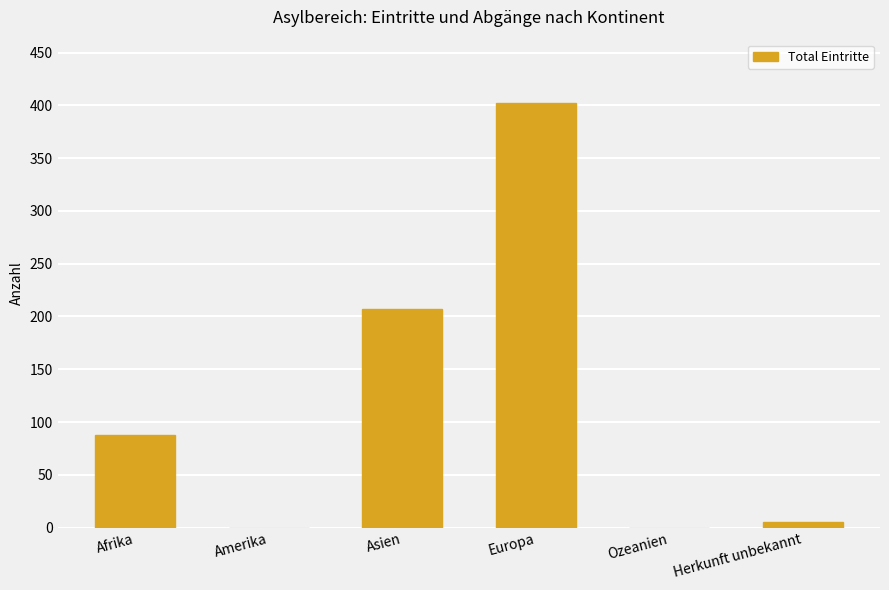

True or false: the data shows 170 at Europa.

False